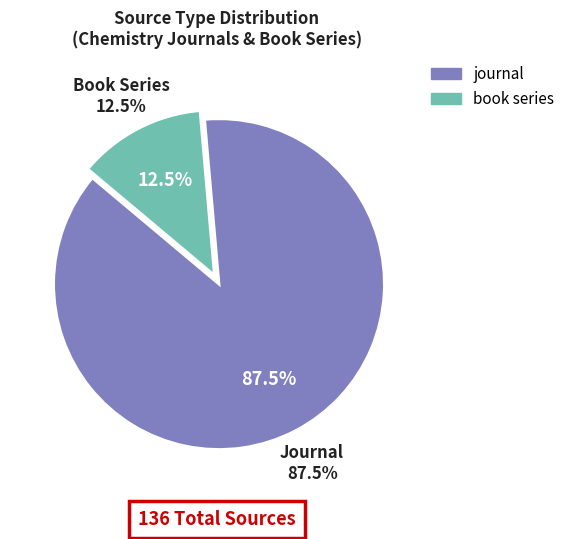

What is the change in value from journal to book series?

-102